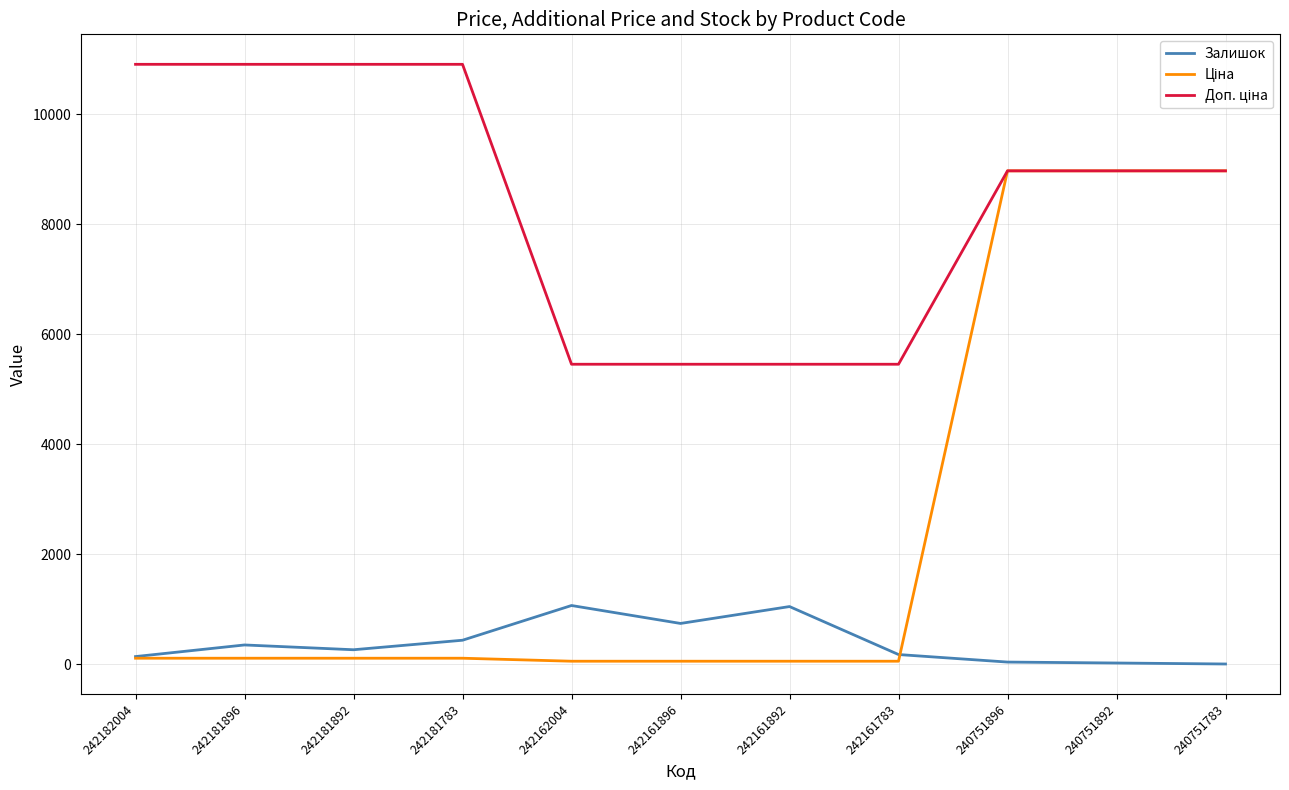

What is the maximum value for Залишок?

1067.0